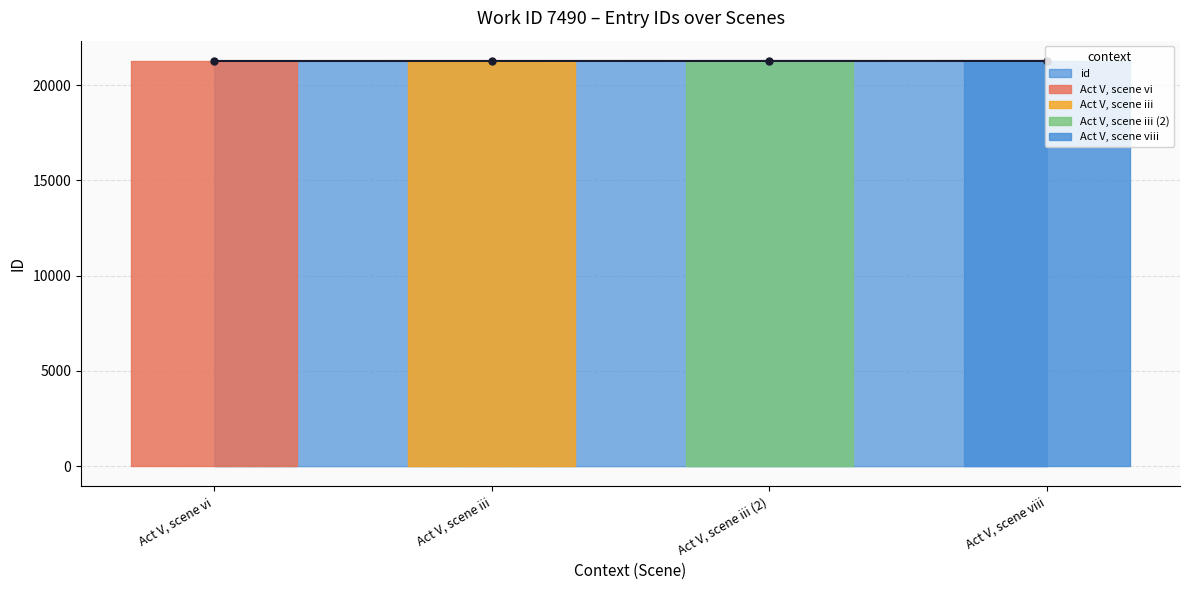

What is the approximate value at Act V, scene iii?

21262